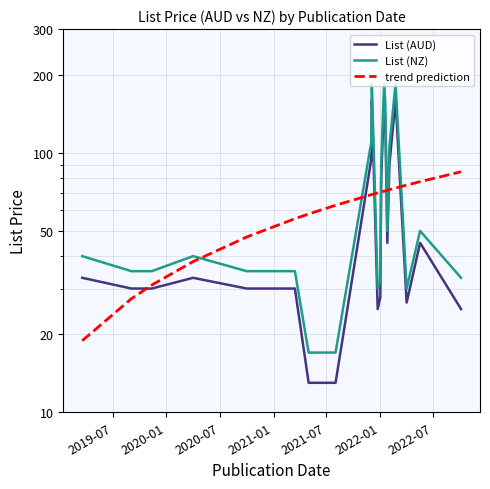

Count the number of data series in this chart.

3